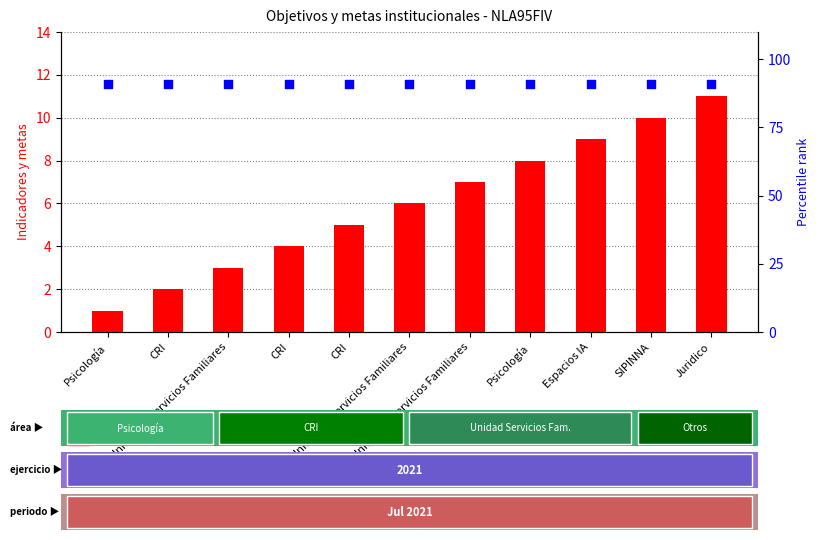

Which series has the largest total across all categories?

percentile rank within the sample